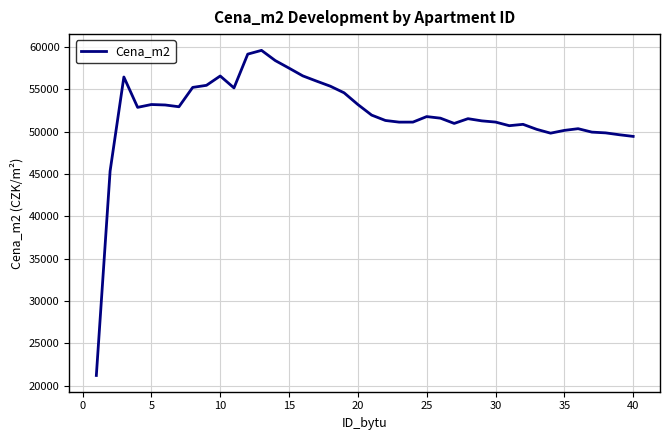

What is the minimum value shown in the chart?

21195.7